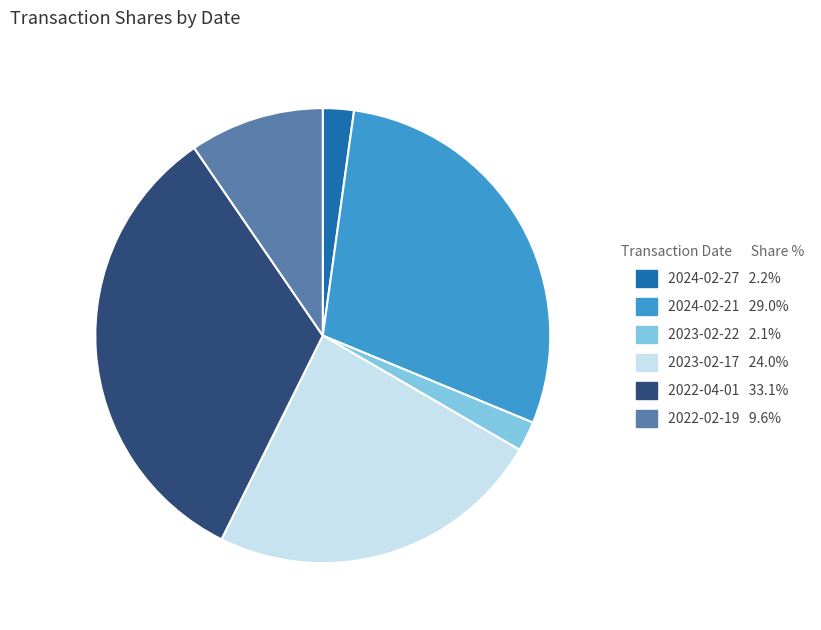

Is the sum of 2024-02-21 and 2022-04-01 greater than half?

Yes